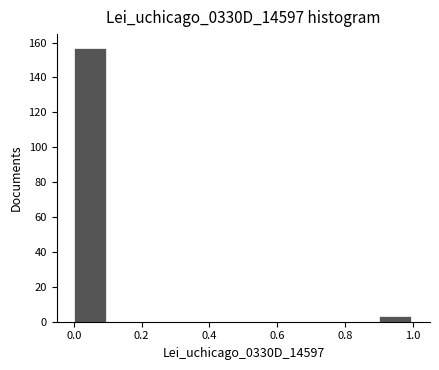

Reading left to right, list every bar in this chart as the range it spans on the x-axis followed by its height. The values are not printed on the chart, so give them approximately, as read against the axis.

0.0 to 0.1: 158
0.1 to 0.2: 0
0.2 to 0.3: 0
0.3 to 0.4: 0
0.4 to 0.5: 0
0.5 to 0.6: 0
0.6 to 0.7: 0
0.7 to 0.8: 0
0.8 to 0.9: 0
0.9 to 1.0: 4